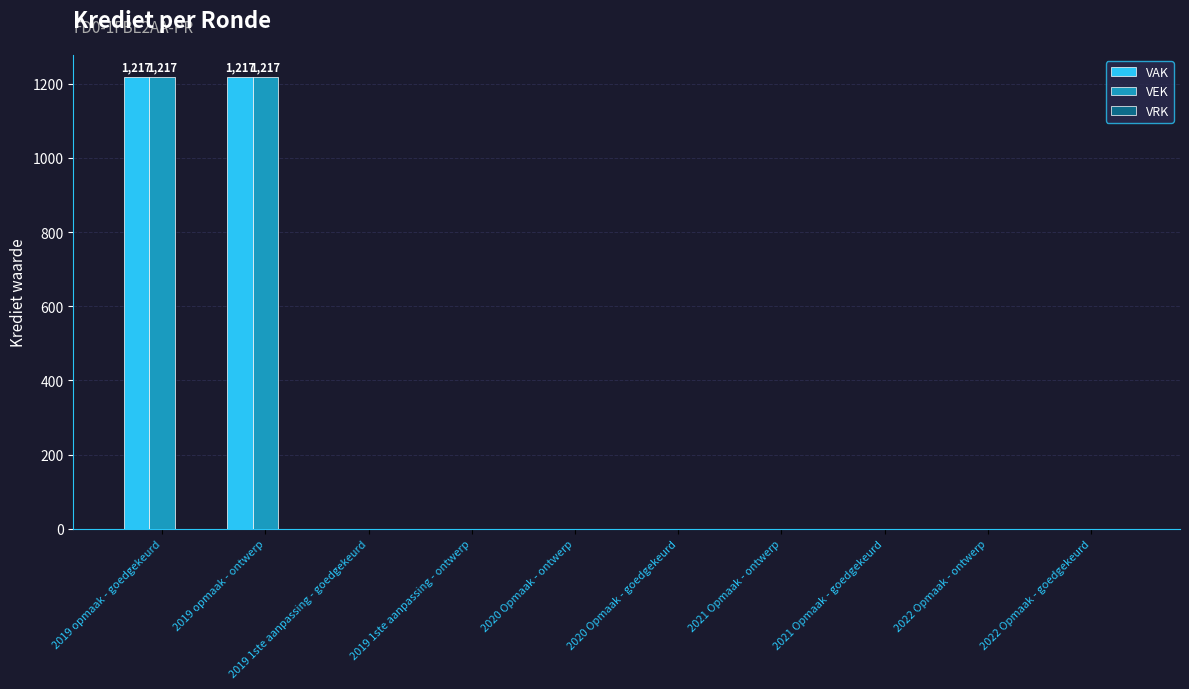

How many data points does each series have?

10